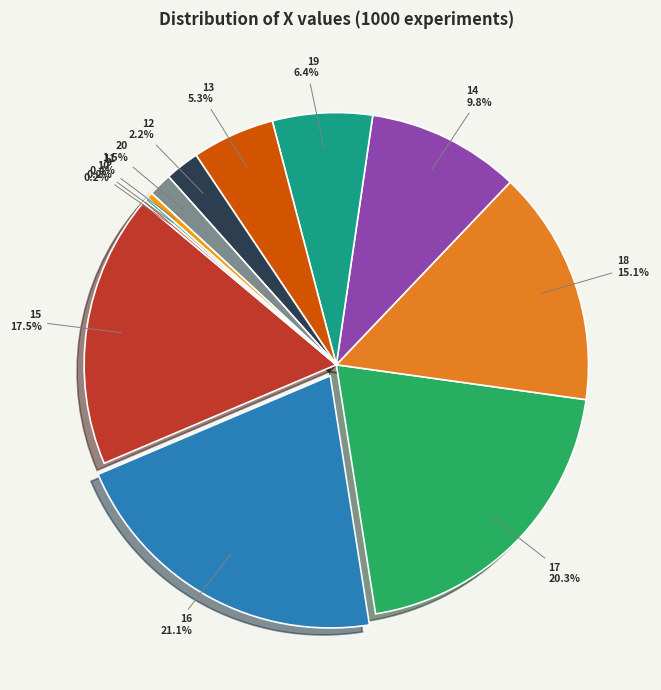

Does 16 account for over 50% of the chart?

No